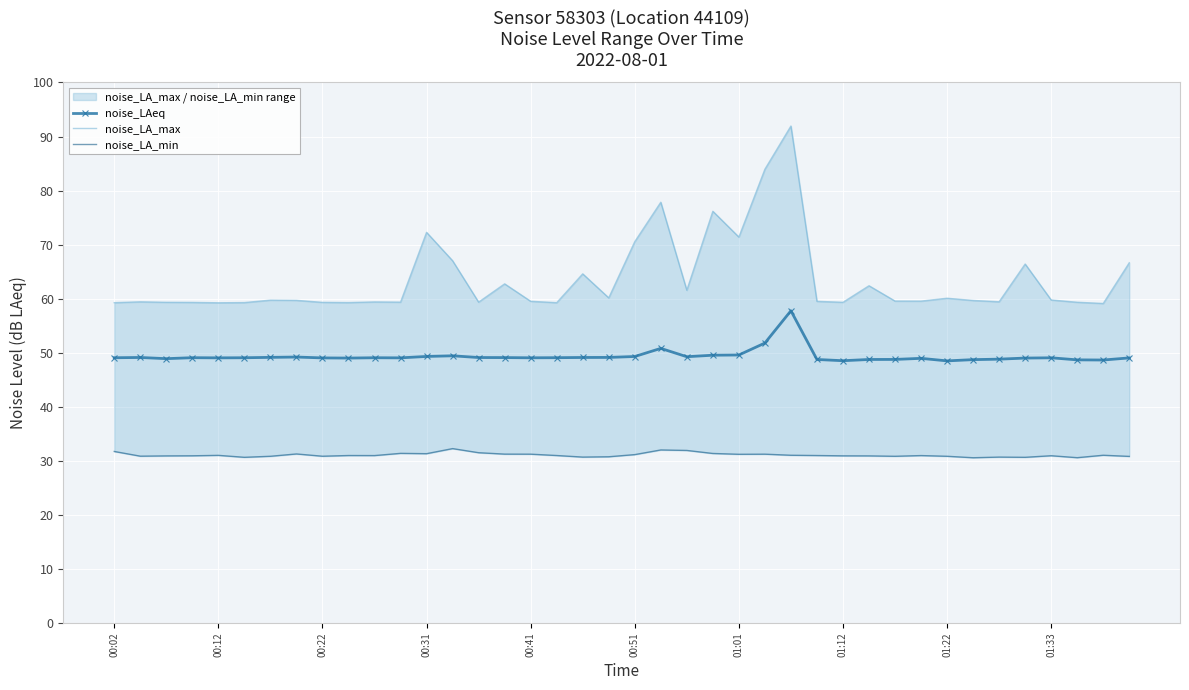

What position from the right is 19?

21